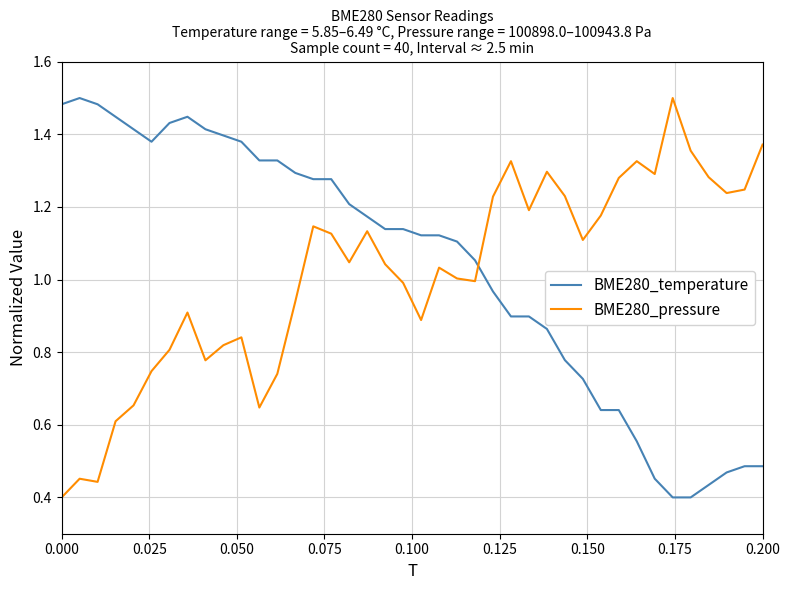

True or false: BME280_temperature and BME280_pressure intersect in this chart.

True